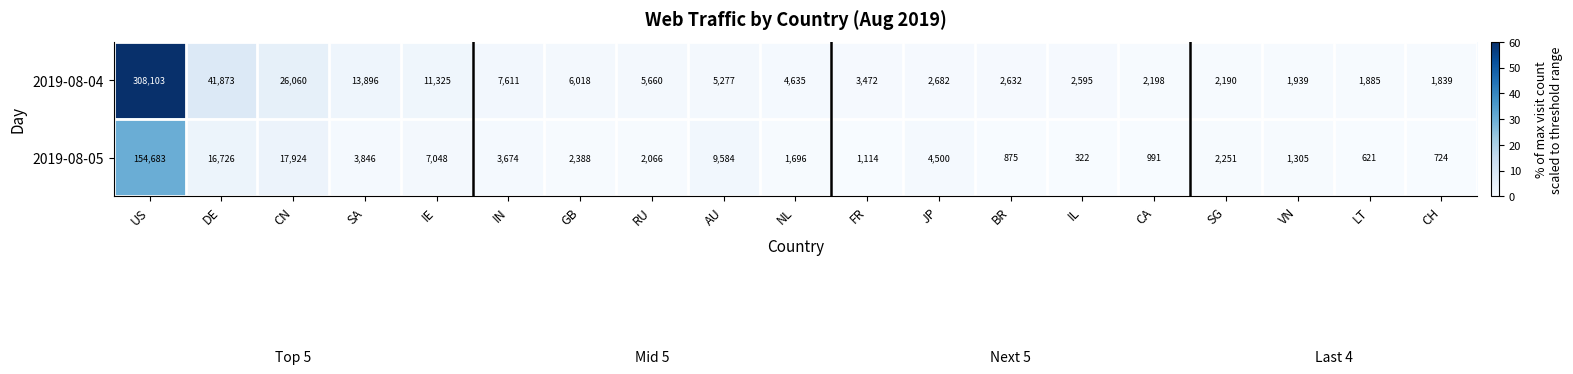

At which label is 2019-08-04 closest to 154971?

DE